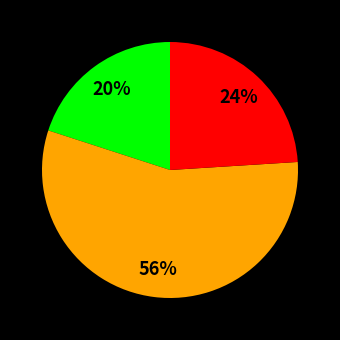

To the nearest percent, what is the average slice percentage?

33%